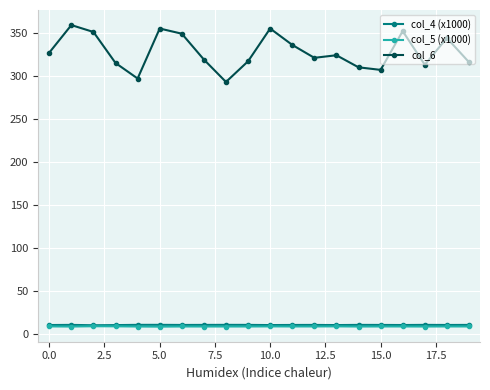

How many distinct data groups are displayed?

3